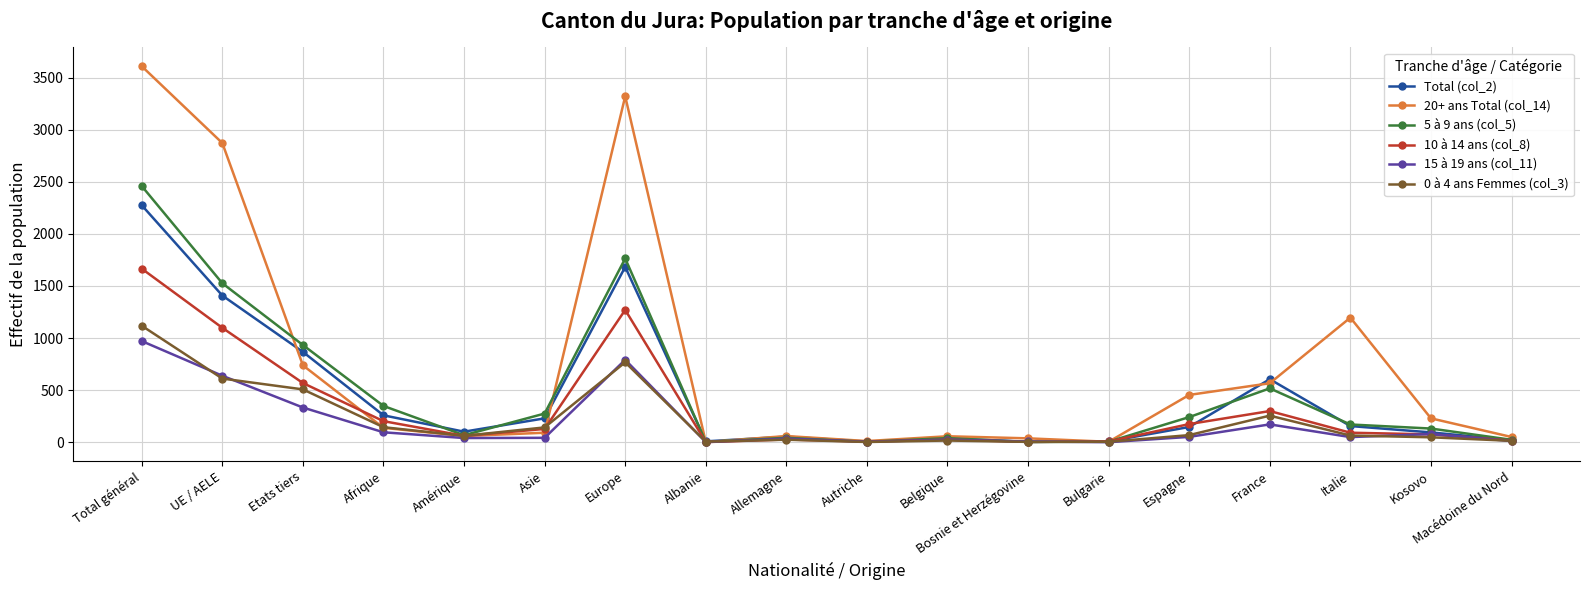

How many lines are shown in the chart?

6